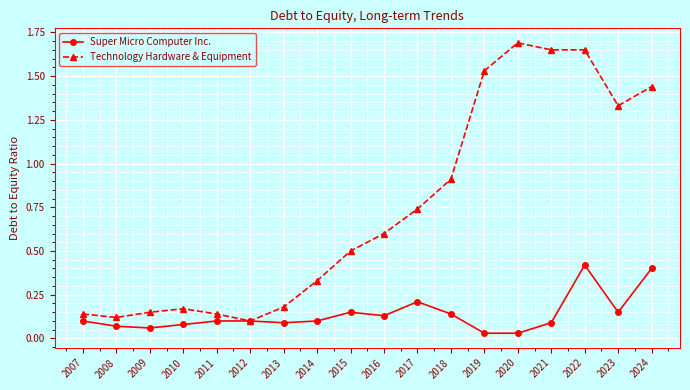

What is the total value across all series at 2022?

2.1